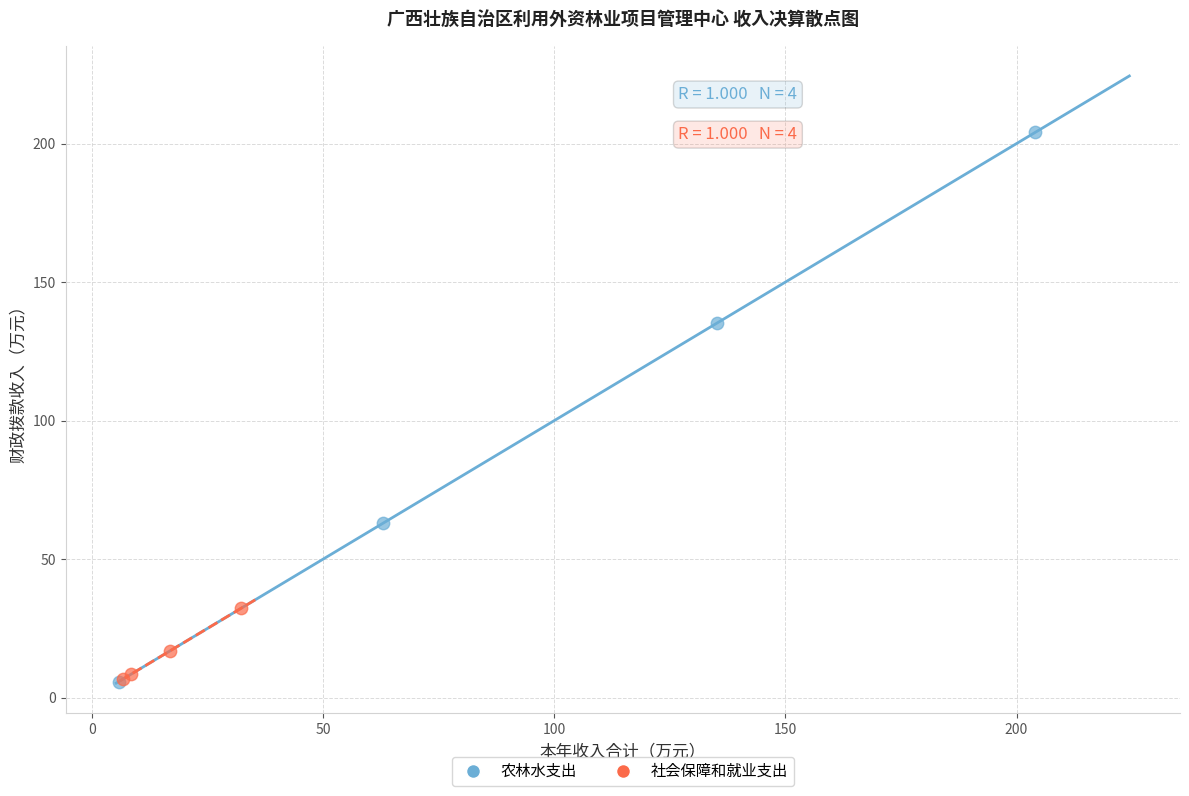

Which series contains the highest Y value?

农林水支出